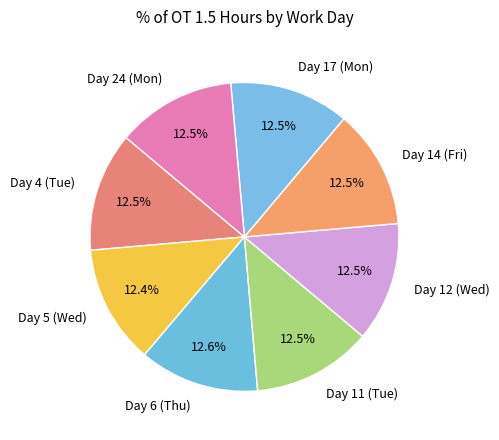

What is the ratio of the value at Day 14 (Fri) to the value at Day 6 (Thu)?

1.0